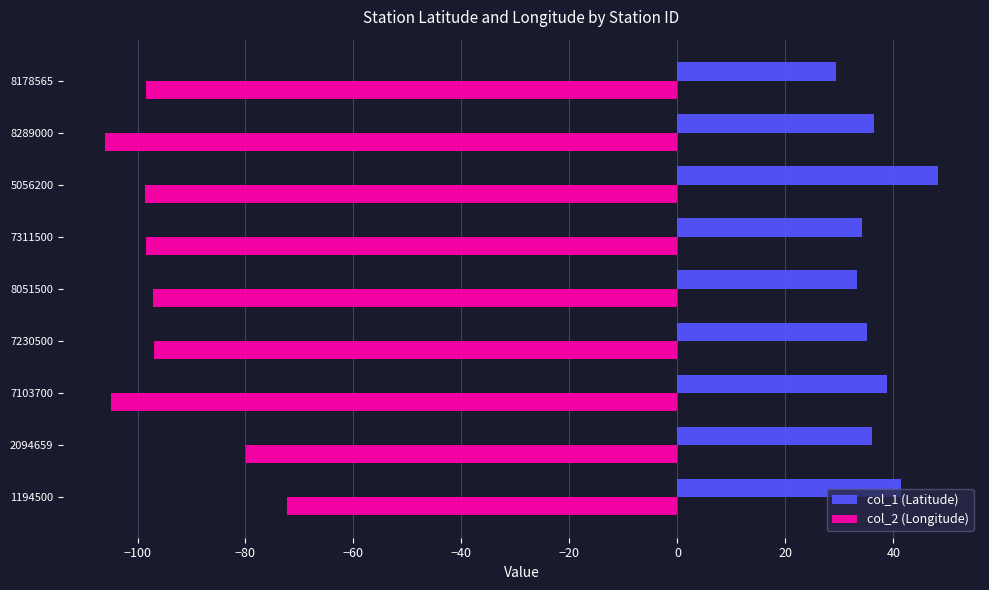

What is the lowest value of the col_1 (Latitude) series?

29.3